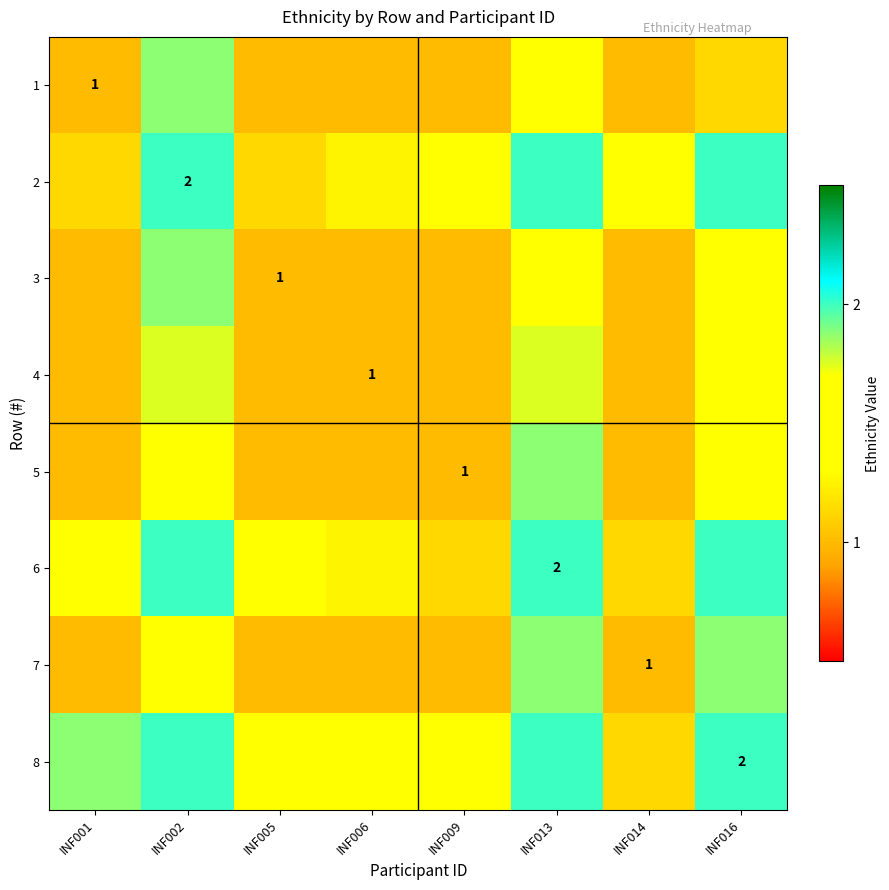

What is the sum of all 7 values?

10.1